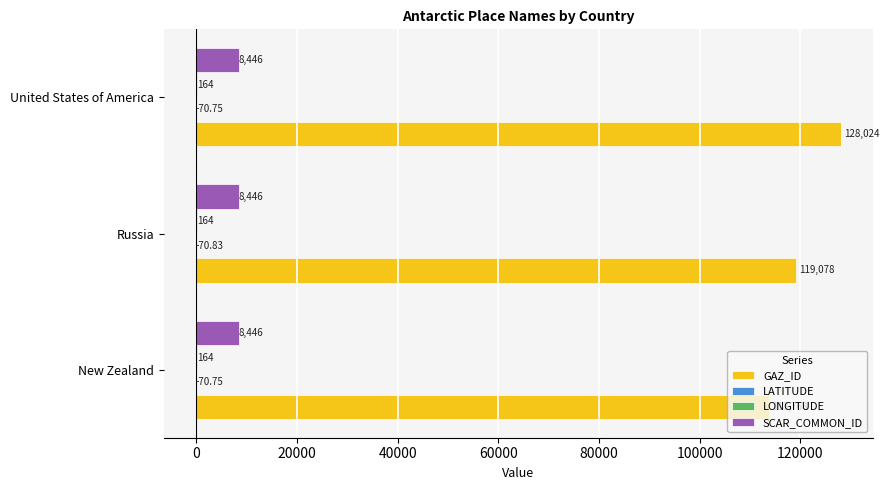

What is the sum of the SCAR_COMMON_ID values at New Zealand and United States of America?

16892.0